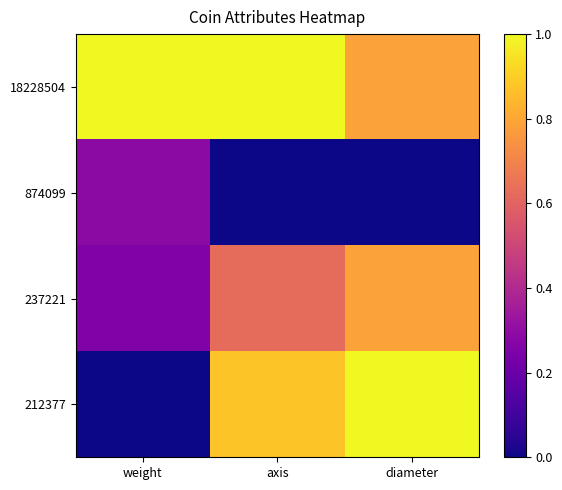

What is the maximum value shown in the chart?

1.0